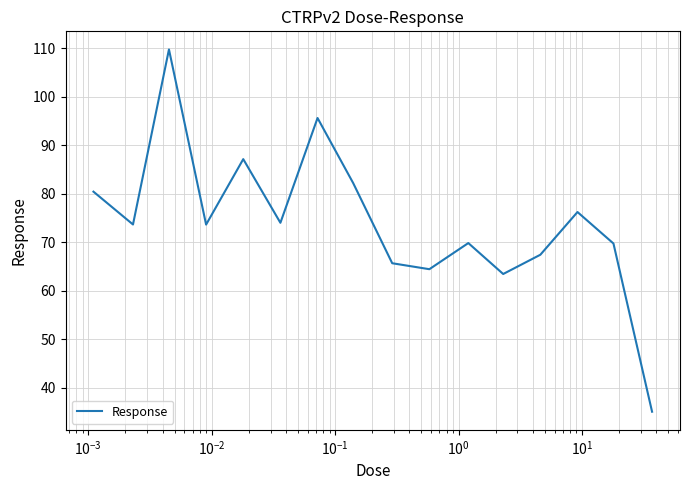

What is the greatest value displayed?

109.8